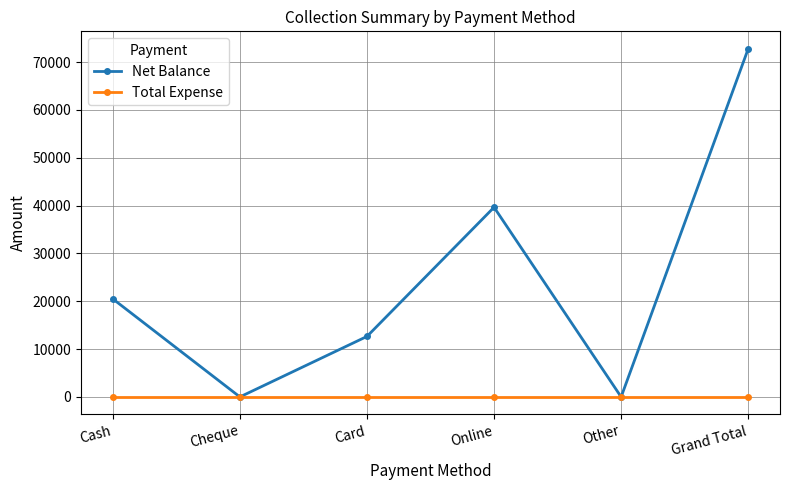

Rank the series by their average value, from lowest to highest.

Total Expense, Net Balance